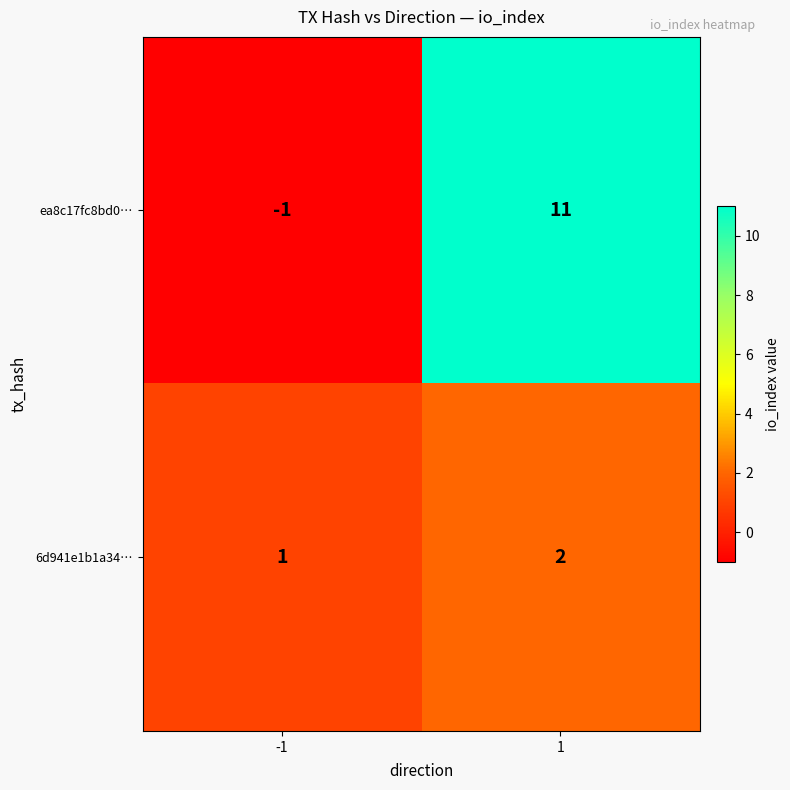

Is it true that 6d941e1b1a34… equals 3 at 1?

False